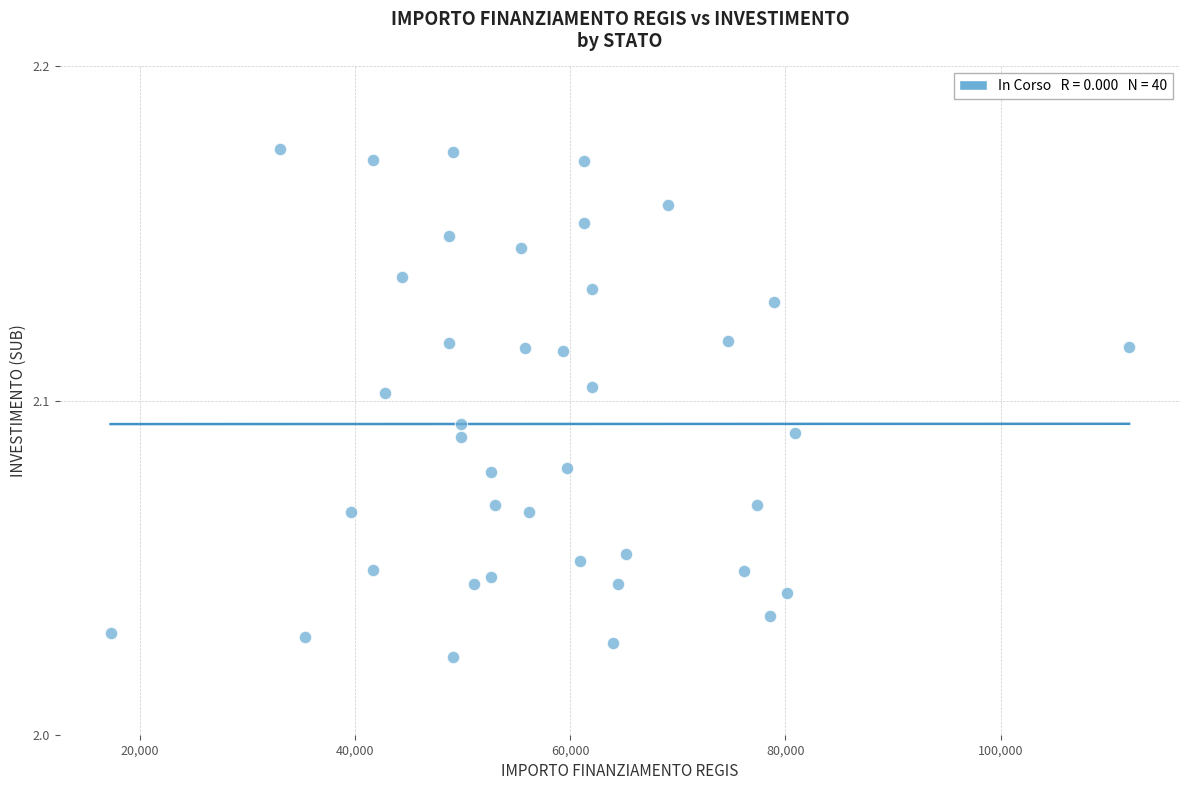

What is the range of X values (max minus min)?

94665.7